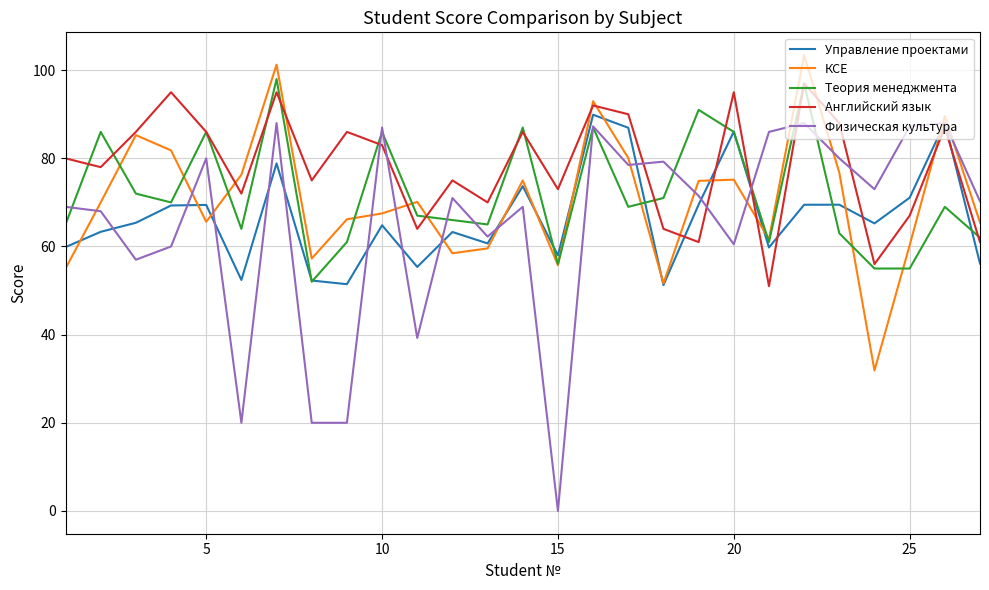

What is the greatest value displayed?

103.4